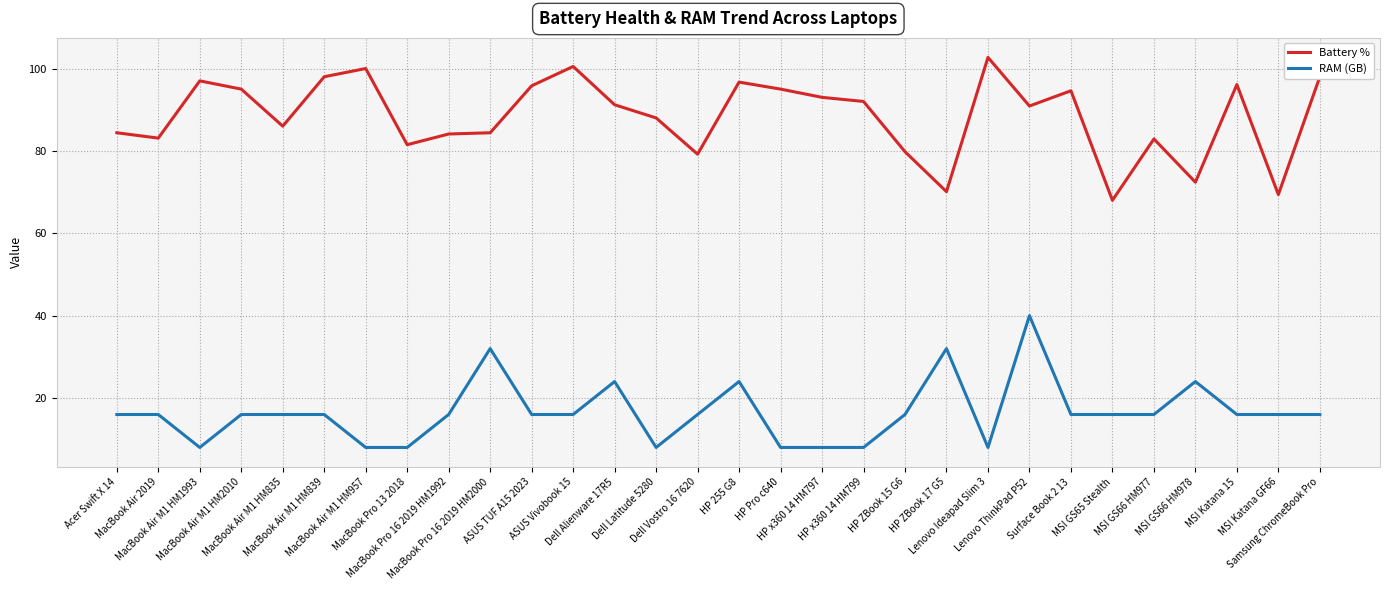

At which category is the sum across all series the highest?

Lenovo ThinkPad P52